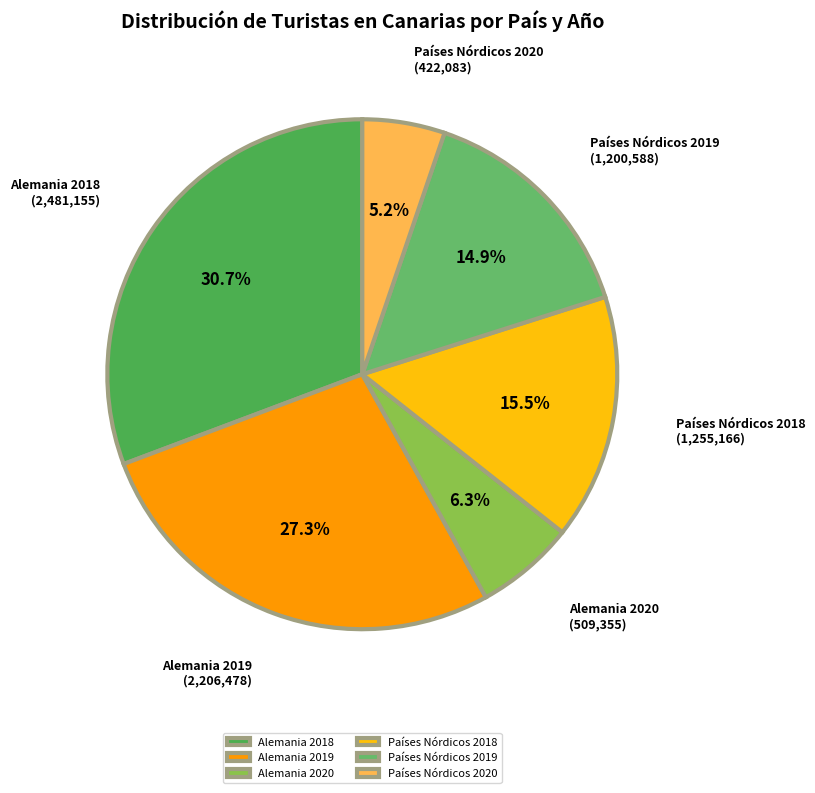

Count the number of slices in the pie.

6